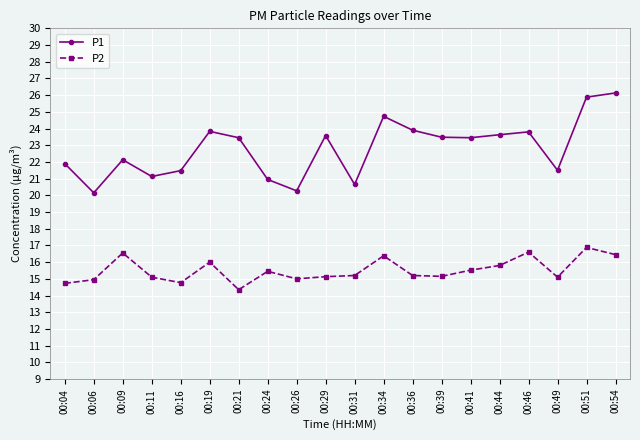

What is the value of the P1 point at the 3rd from the left?

22.1